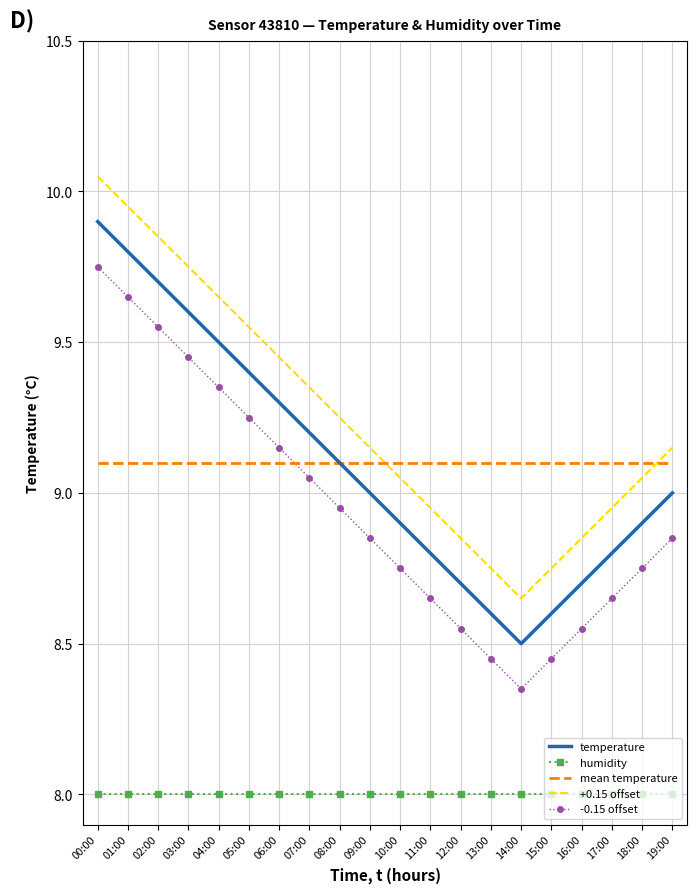

How many distinct data groups are displayed?

5